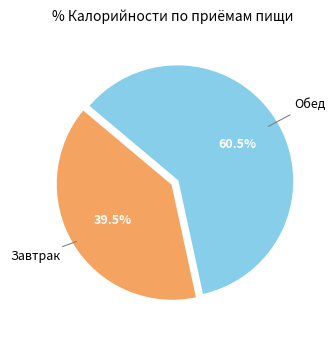

Is there any slice that represents more than half of the pie?

Yes